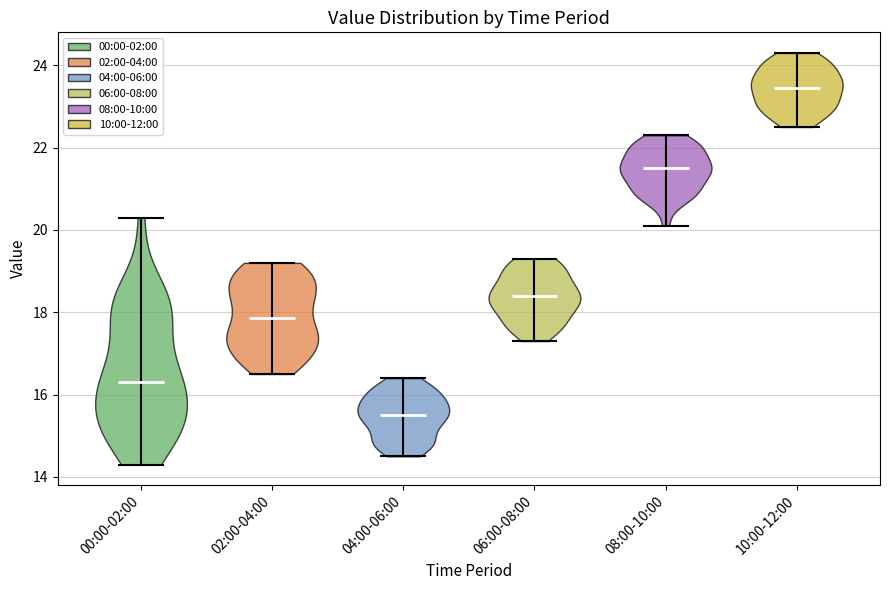

What is the lowest point the violin for 06:00-08:00 reaches on the y-axis? The values are not printed on the chart, so give them approximately, as read against the axis.

17.4